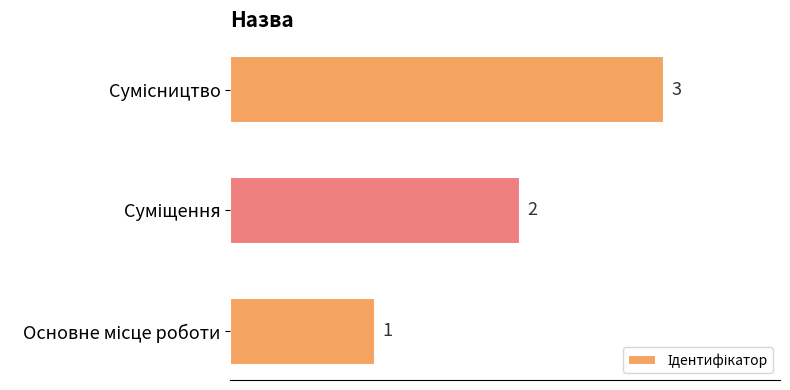

How many values are between 1 and 3?

3